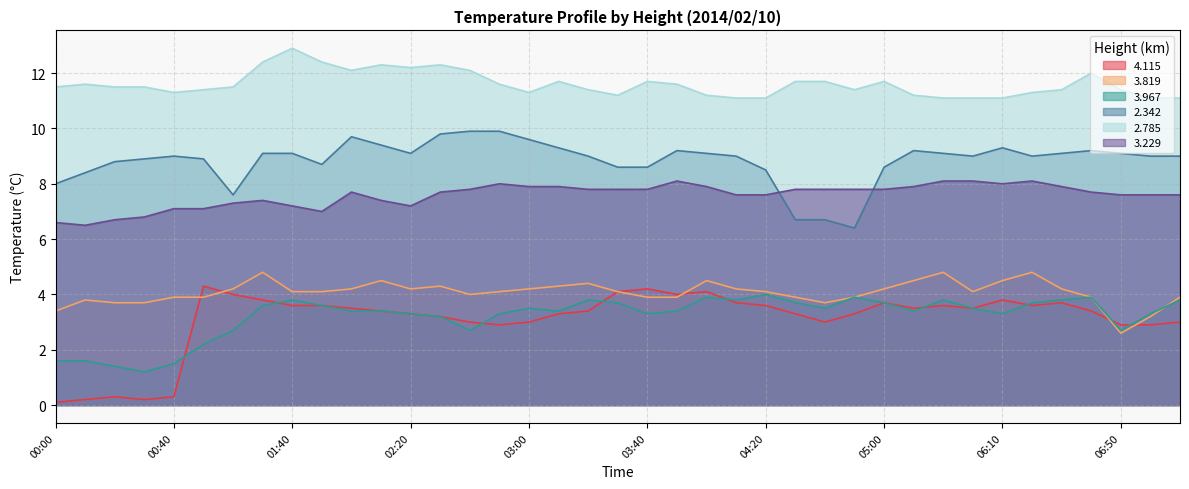

True or false:   3.229 has a value of 13.3 at 06:20.

False